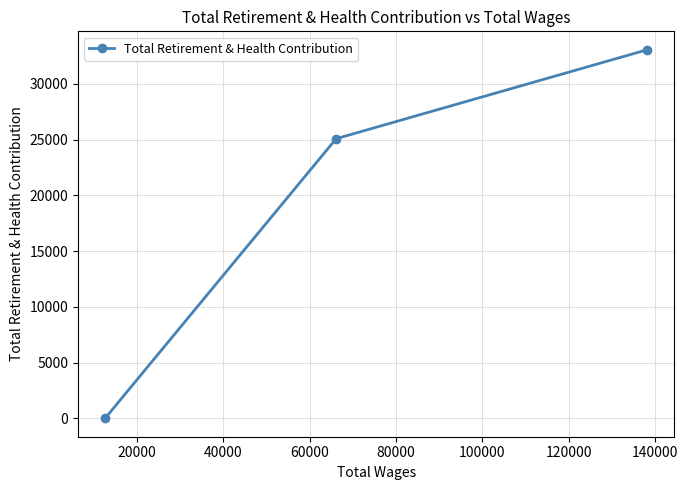

Does the chart have visible grid lines?

Yes